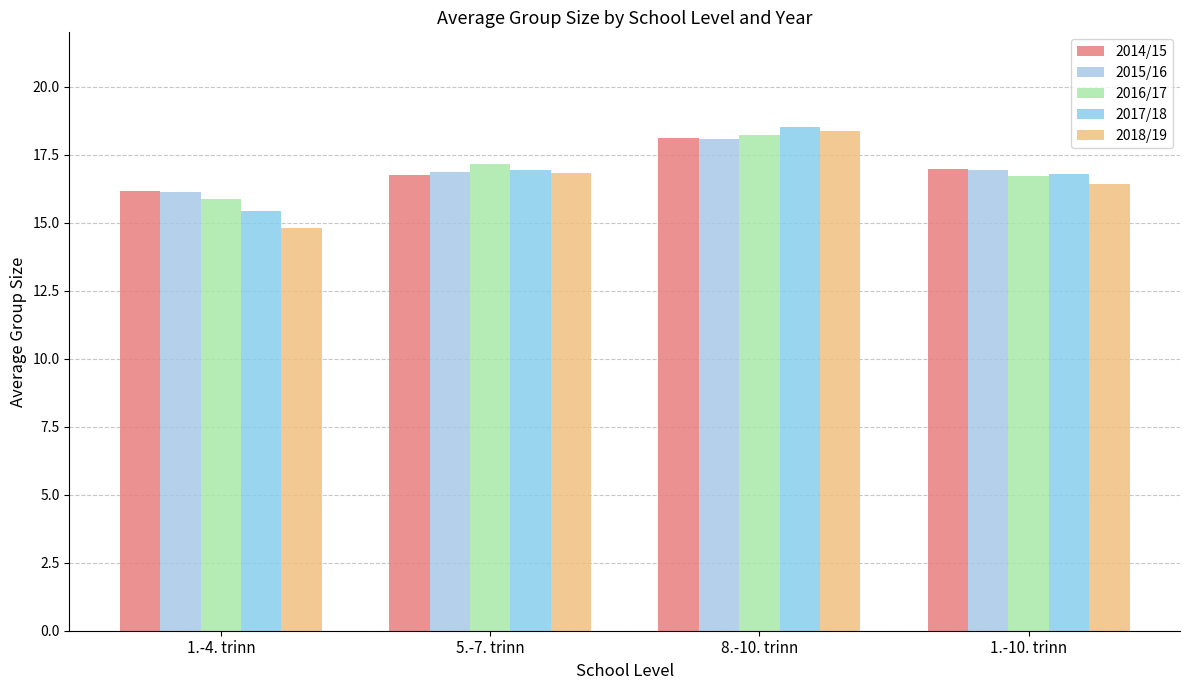

Is the value of 2017/18 at 8.-10. trinn greater than the value of 2018/19 at 8.-10. trinn?

Yes